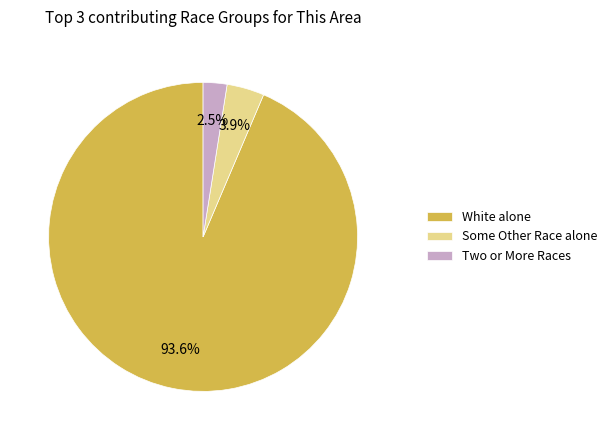

Which category has the smallest portion of the pie?

Two or More Races